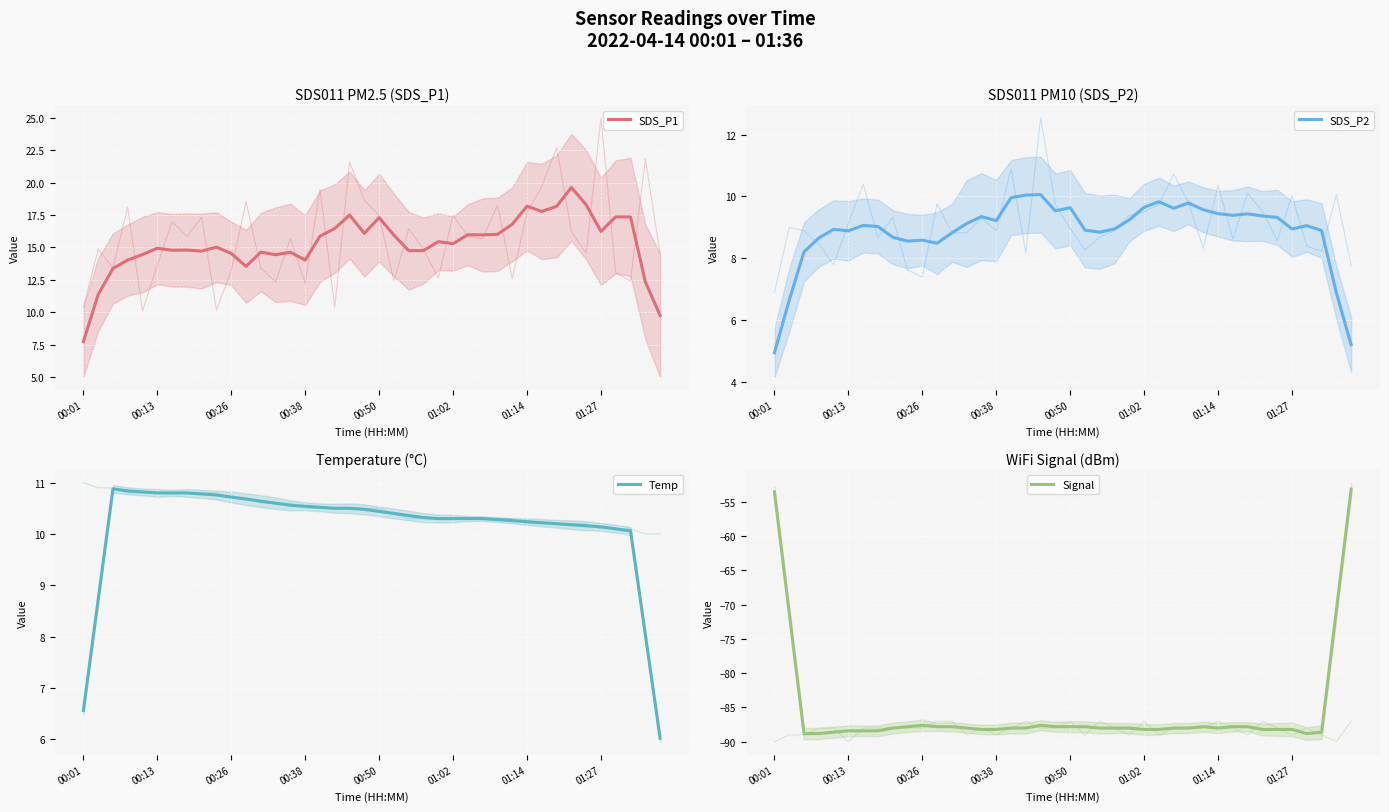

At which category is the sum across all series the highest?

39